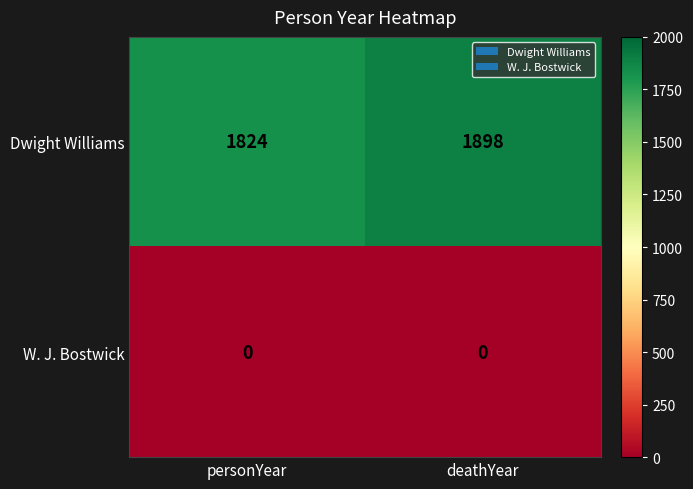

The Dwight Williams series shows 1898 at deathYear. True or false?

True